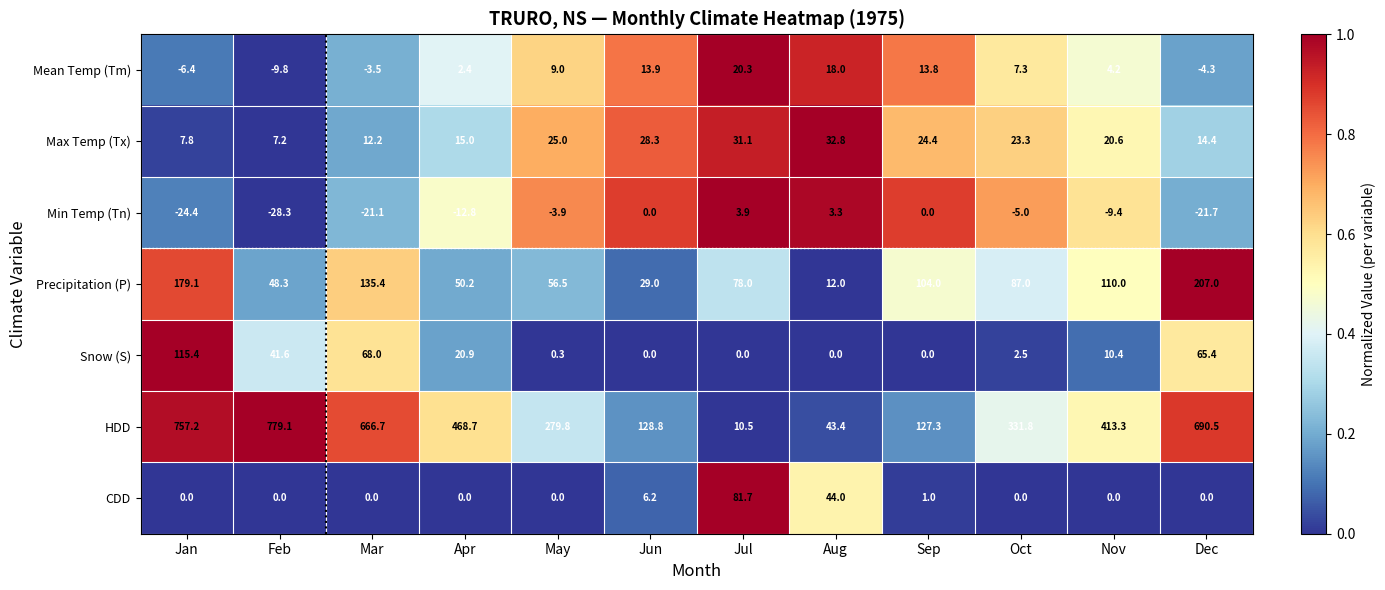

Which series has the largest total across all categories?

HDD